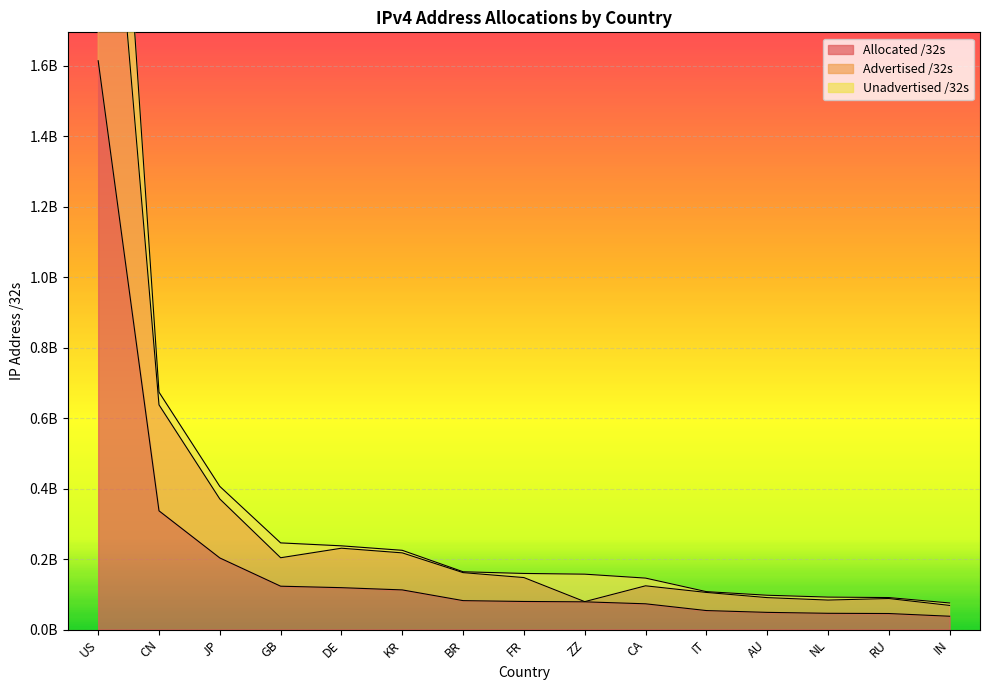

True or false: Advertised /32s and Allocated /32s intersect in this chart.

False